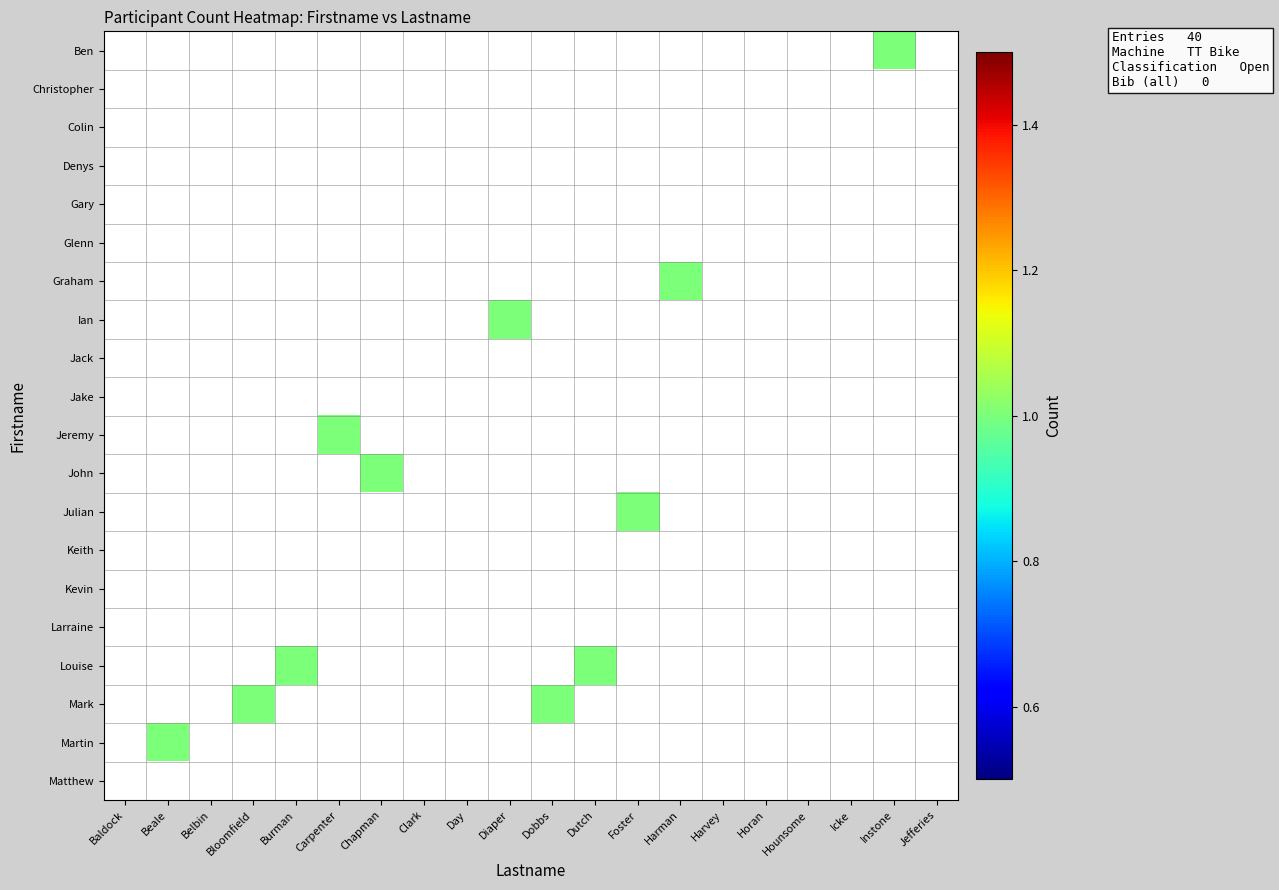

Which has a higher value, Baldock or Chapman?

Baldock